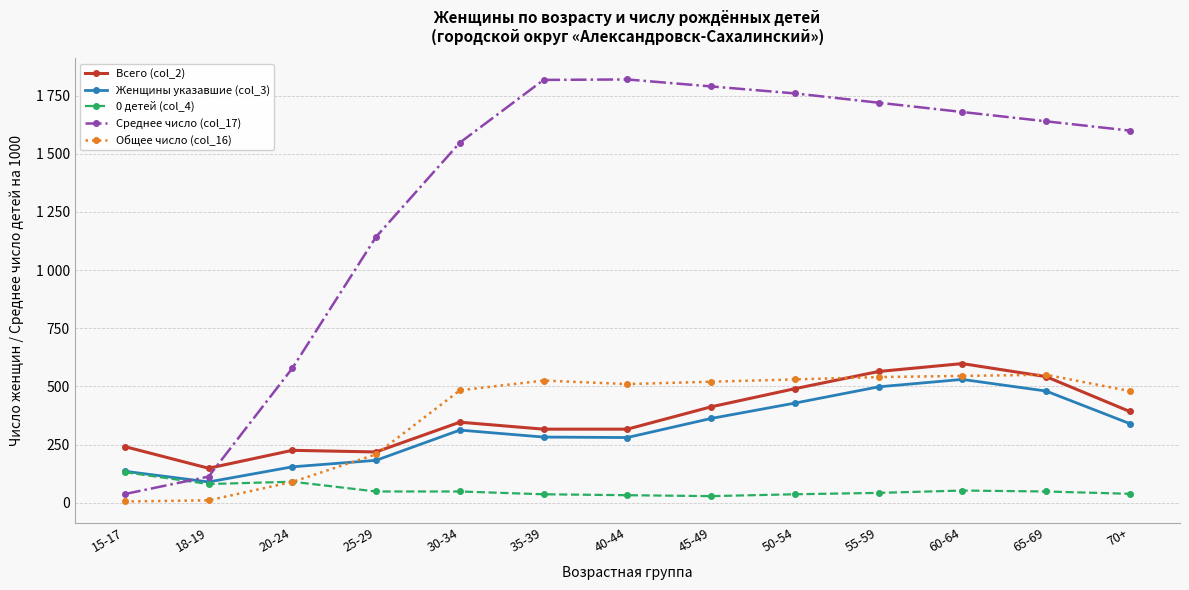

Read the Женщины указавшие (col_3) value at 40-44, to the nearest 5.

280